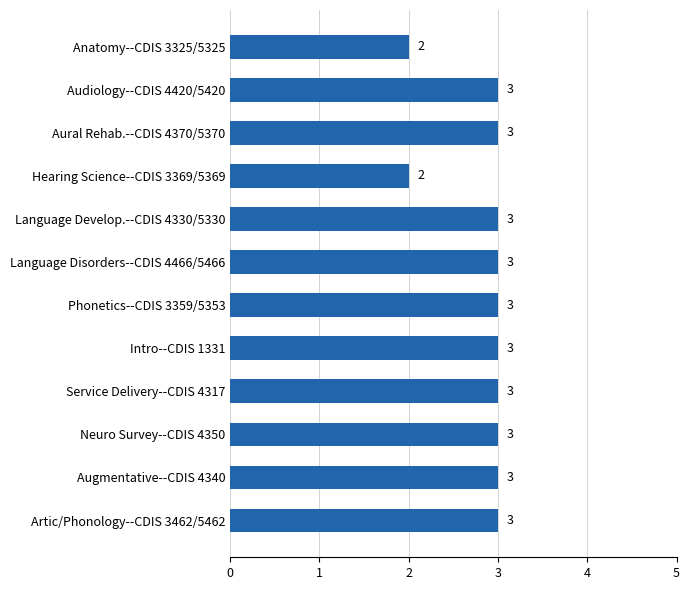

What is the maximum value shown in the chart?

3